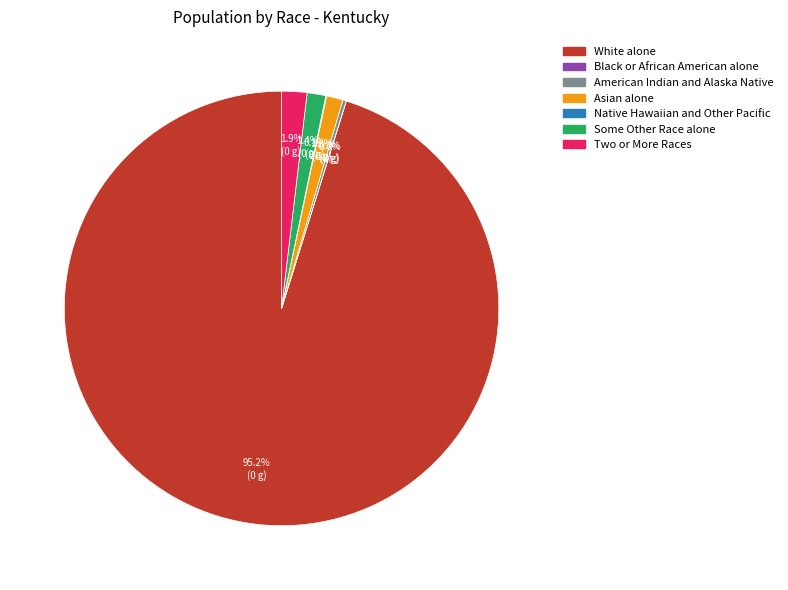

Is there a majority slice in this chart?

Yes